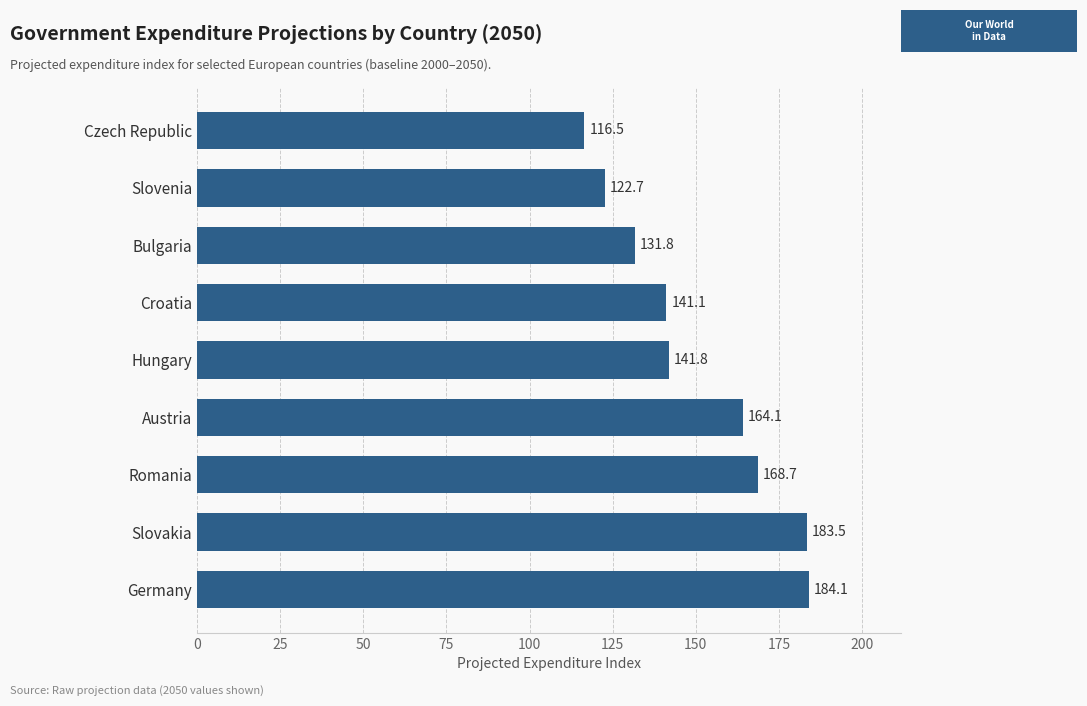

List the labels in order of value, smallest first.

Czech Republic, Slovenia, Bulgaria, Croatia, Hungary, Austria, Romania, Slovakia, Germany